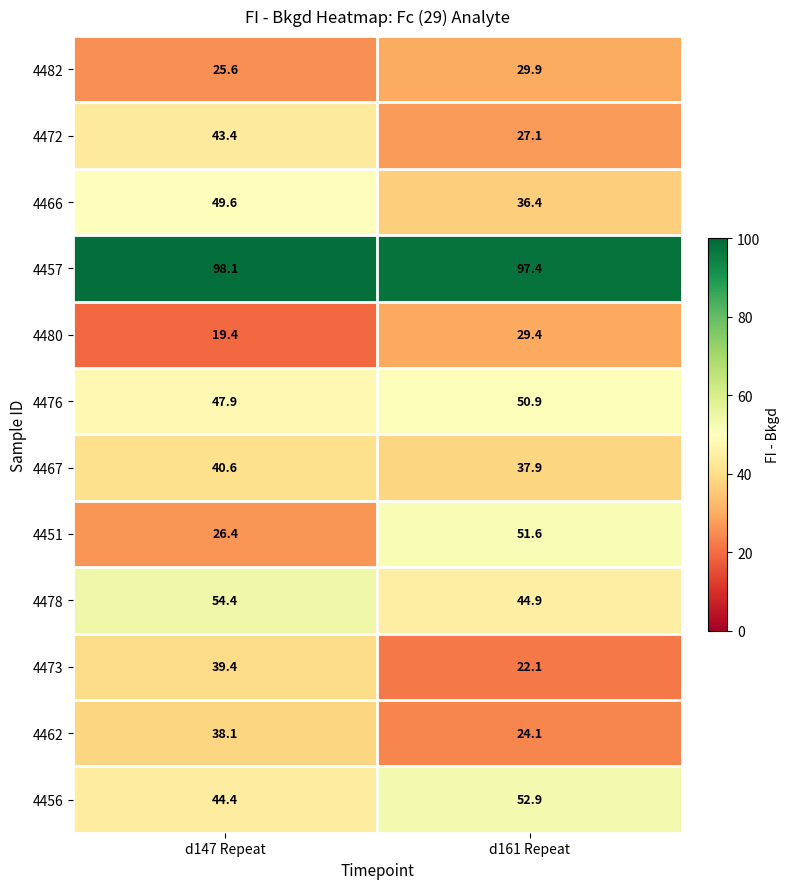

What is the difference between the 4476 values at d147 Repeat and d161 Repeat?

3.0